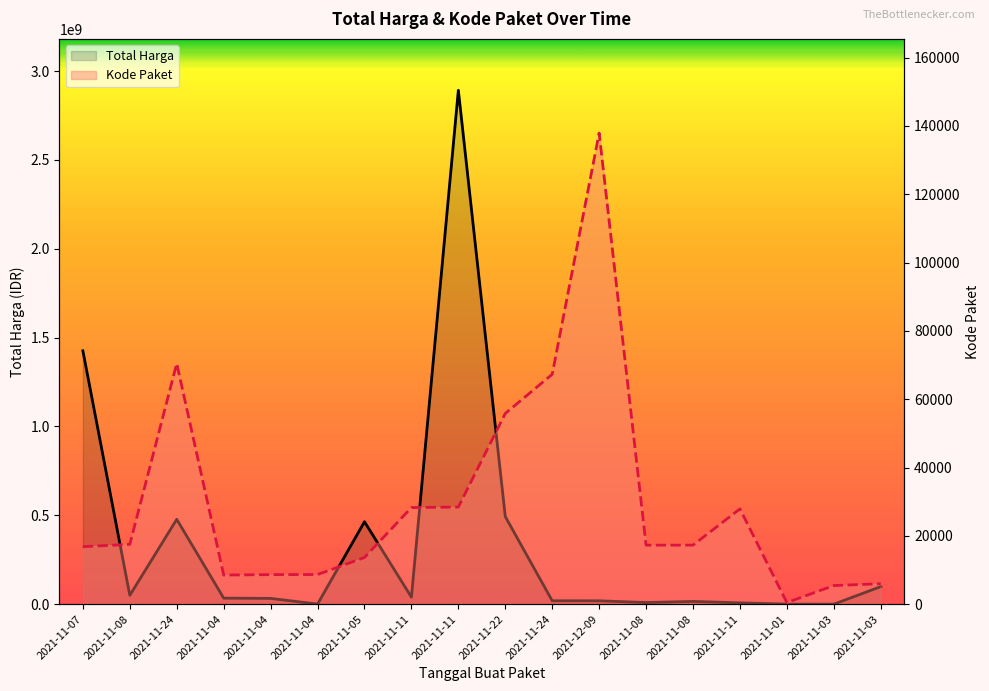

How many distinct data groups are displayed?

2